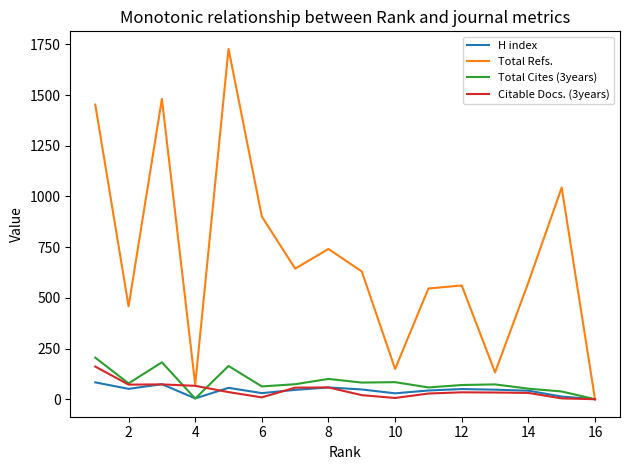

Which series has the widest spread of values?

Total Refs.